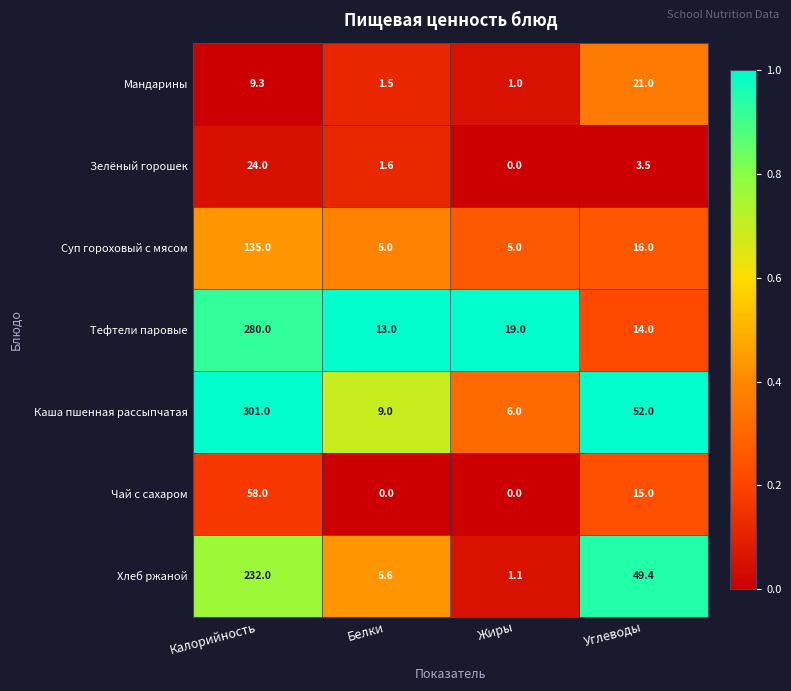

What is the average value of the Тефтели паровые series?

81.5